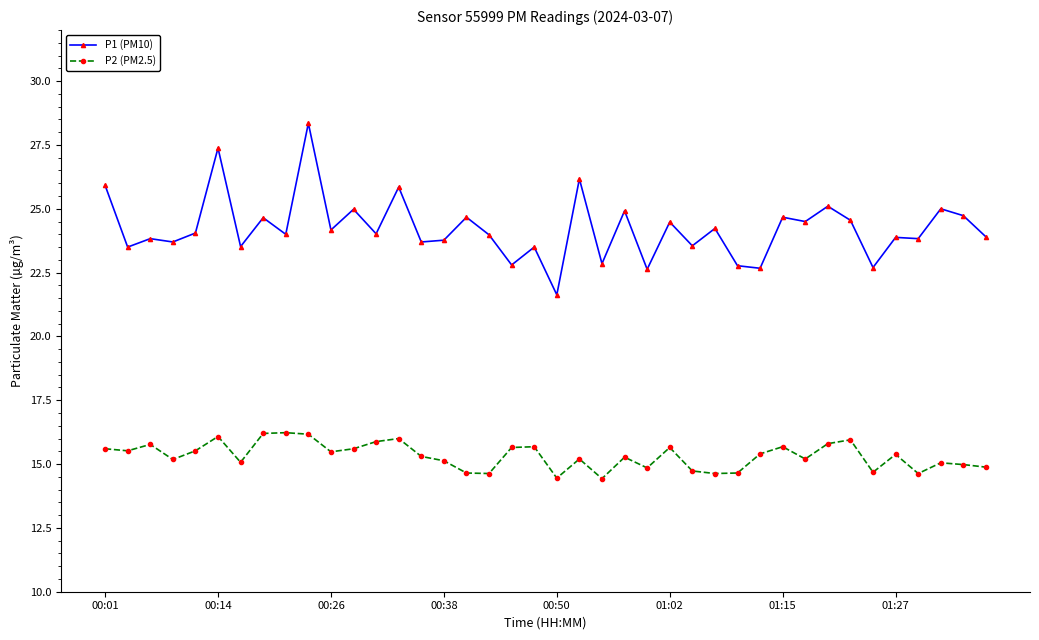

Rank the series by their maximum value, from lowest to highest.

P2 (PM2.5), P1 (PM10)